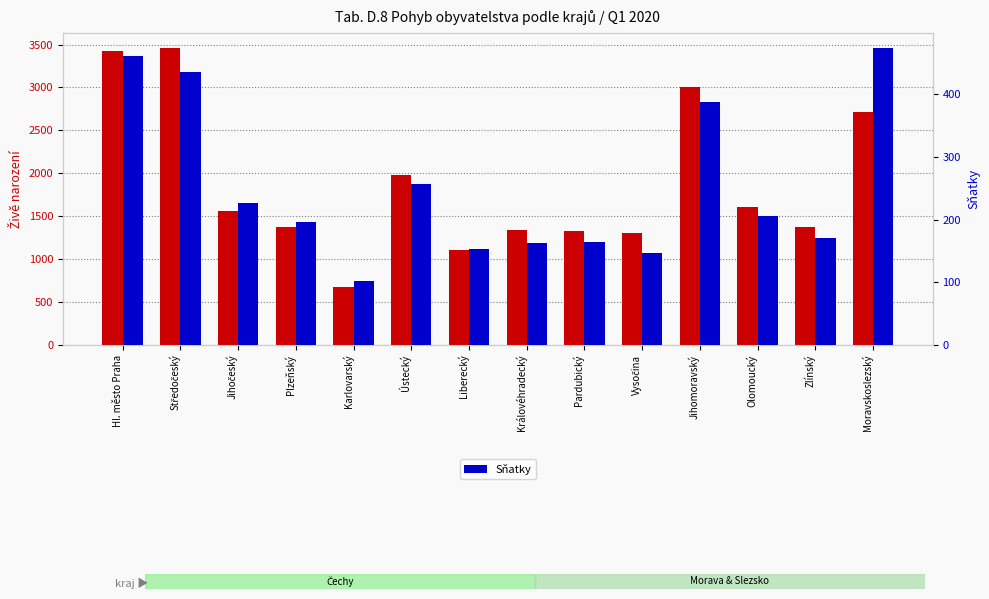

List the labels in order of Sňatky value, smallest first.

Karlovarský, Vysočina, Liberecký, Královéhradecký, Pardubický, Zlínský, Plzeňský, Olomoucký, Jihočeský, Ústecký, Jihomoravský, Středočeský, Hl. město Praha, Moravskoslezský